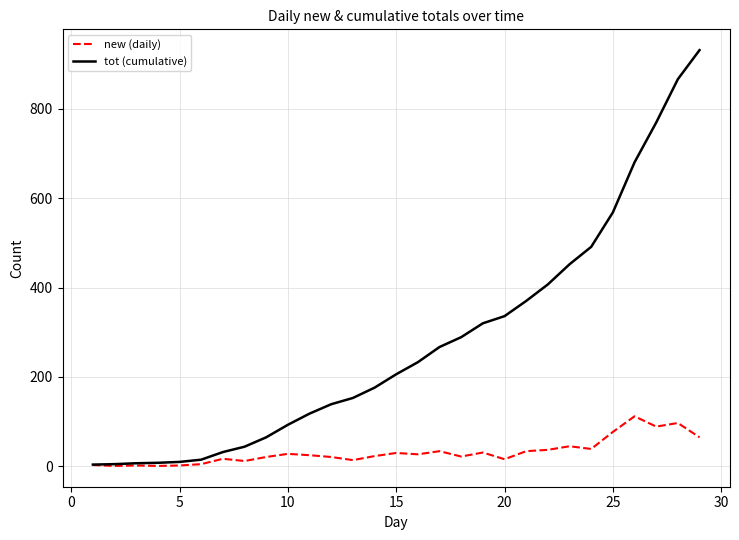

At how many categories does at least one series exceed 387?

8